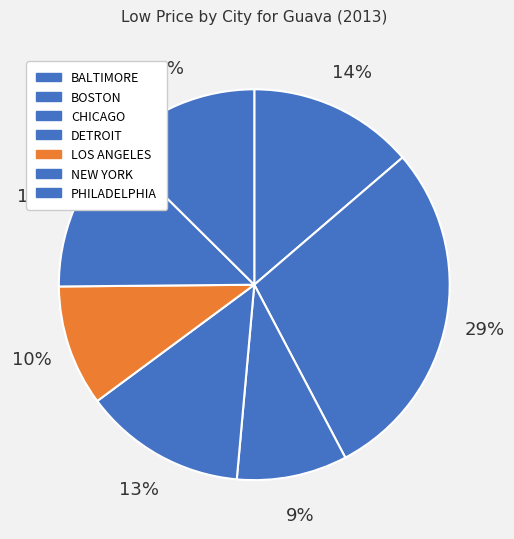

The BOSTON slice represents 14% of the pie. True or false?

False